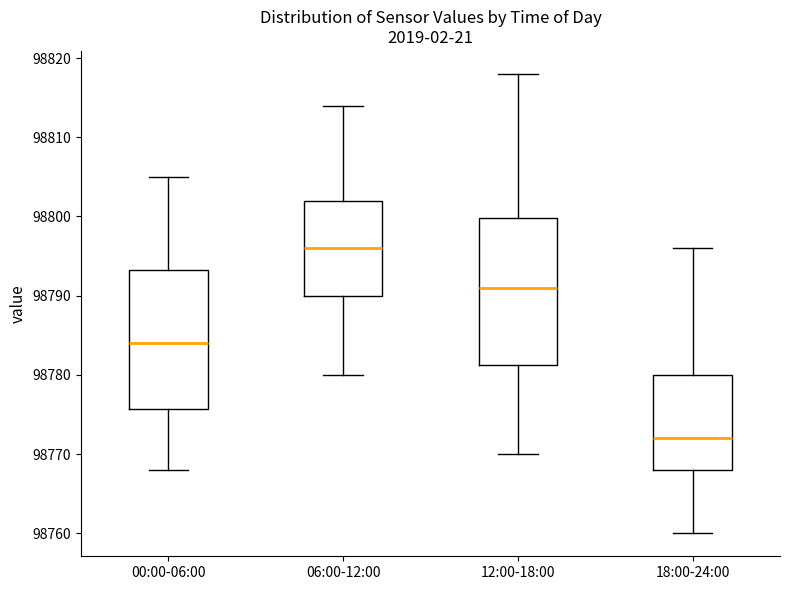

Reading left to right, read every box against the y-axis: the position of its median line, the range the box covers, and the ends of its whiskers. The values are not printed on the chart, so give them approximately, as read against the axis.

00:00-06:00: median 98784, box 98776 to 98793, whiskers 98768 to 98805
06:00-12:00: median 98796, box 98790 to 98802, whiskers 98780 to 98814
12:00-18:00: median 98791, box 98781 to 98800, whiskers 98770 to 98818
18:00-24:00: median 98772, box 98768 to 98780, whiskers 98760 to 98796